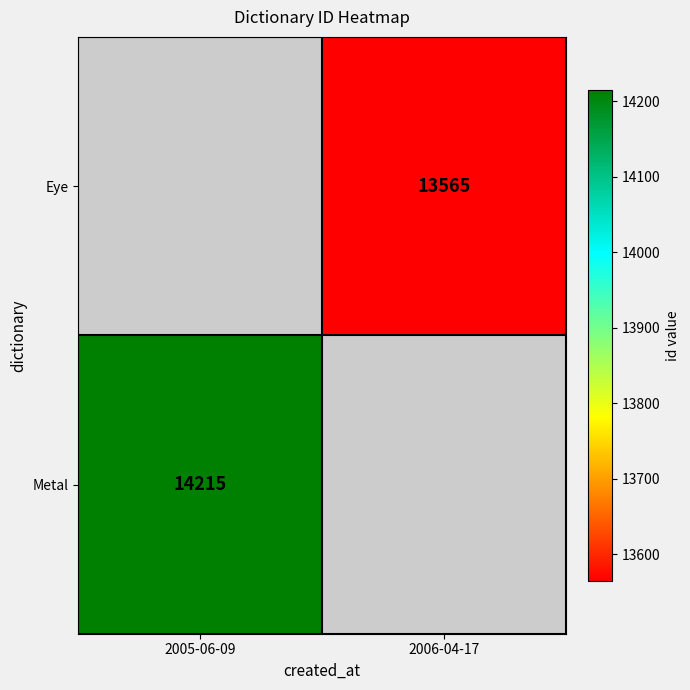

How many distinct data groups are displayed?

2